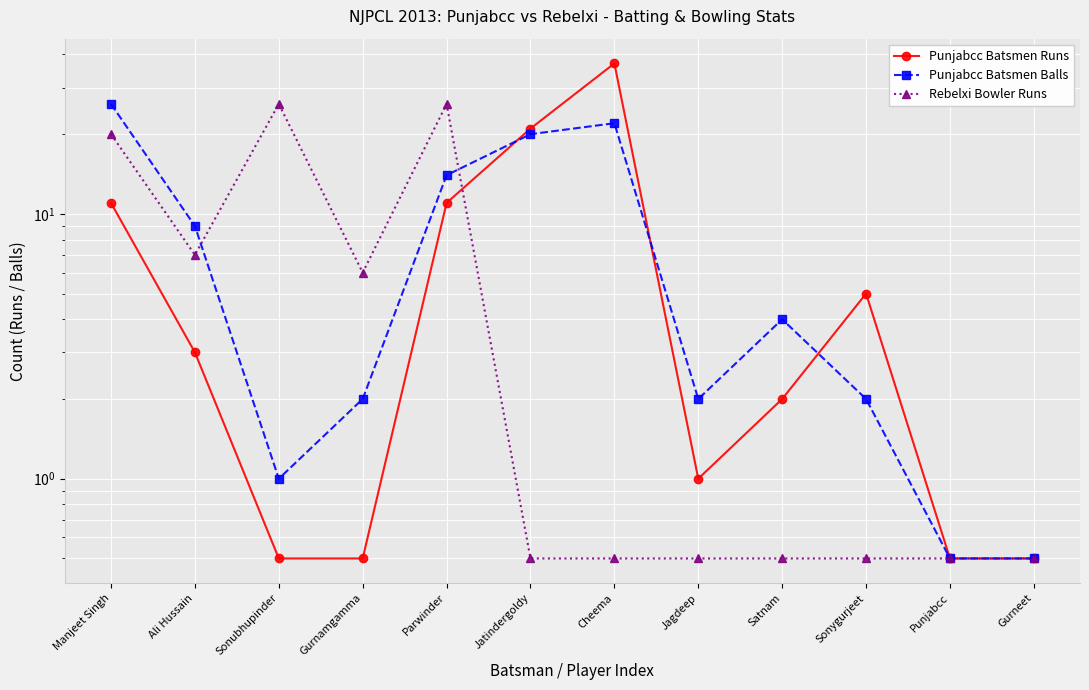

At which category is the sum across all series the highest?

Cheema